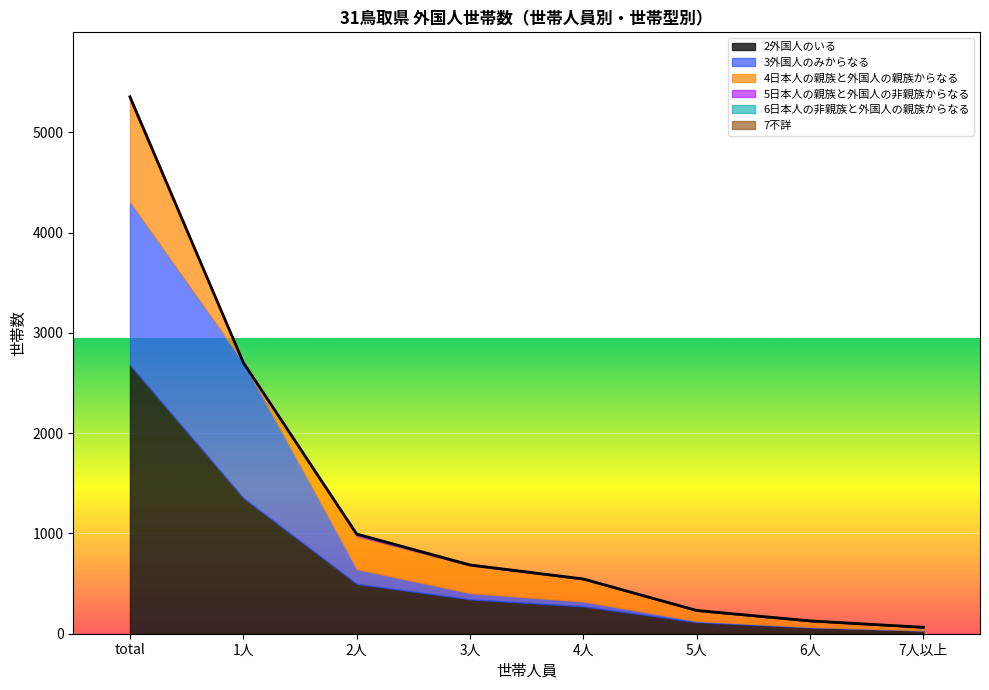

How many values in 6日本人の非親族と外国人の親族からなる are above zero?

3